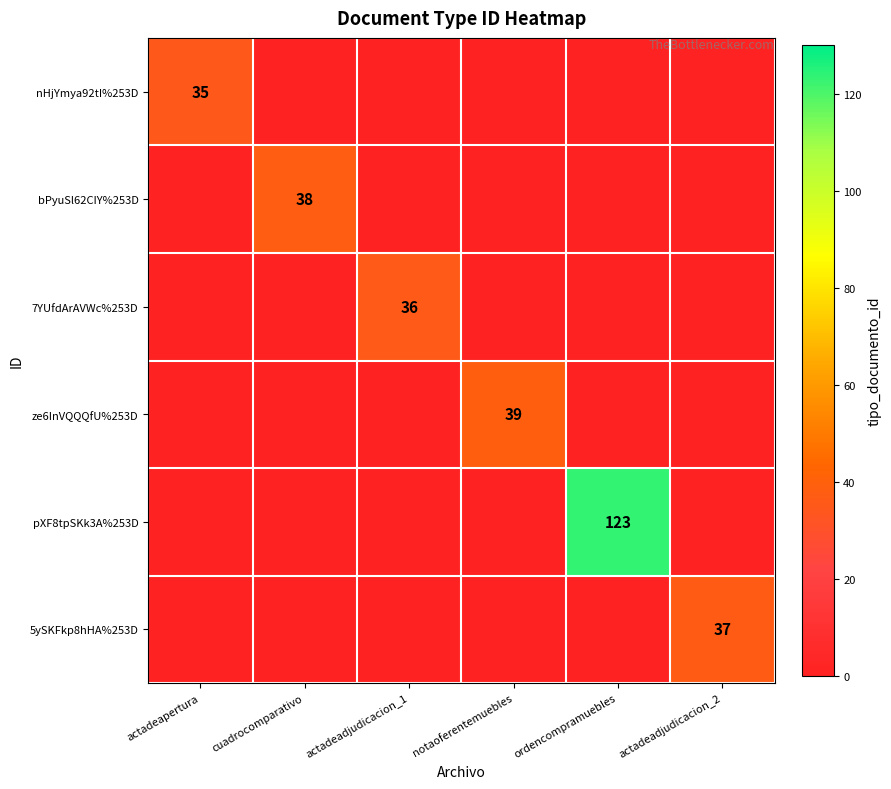

Is it true that 7YUfdArAVWc%253D equals 20 at actadeadjudicacion_1?

False